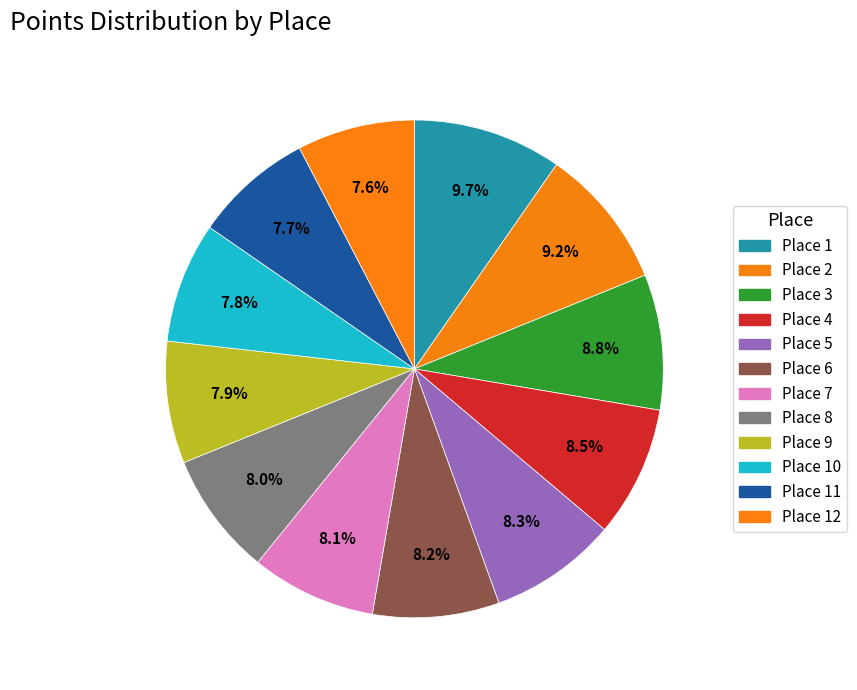

To the nearest percent, what is the difference between the largest and smallest slice percentages?

2%